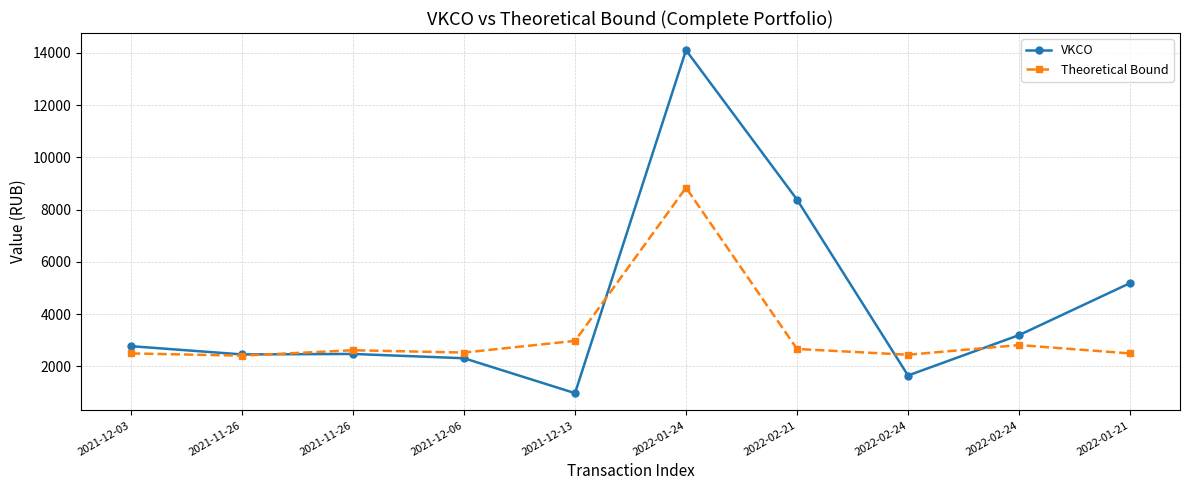

Is this an area chart (filled region under the line)?

No